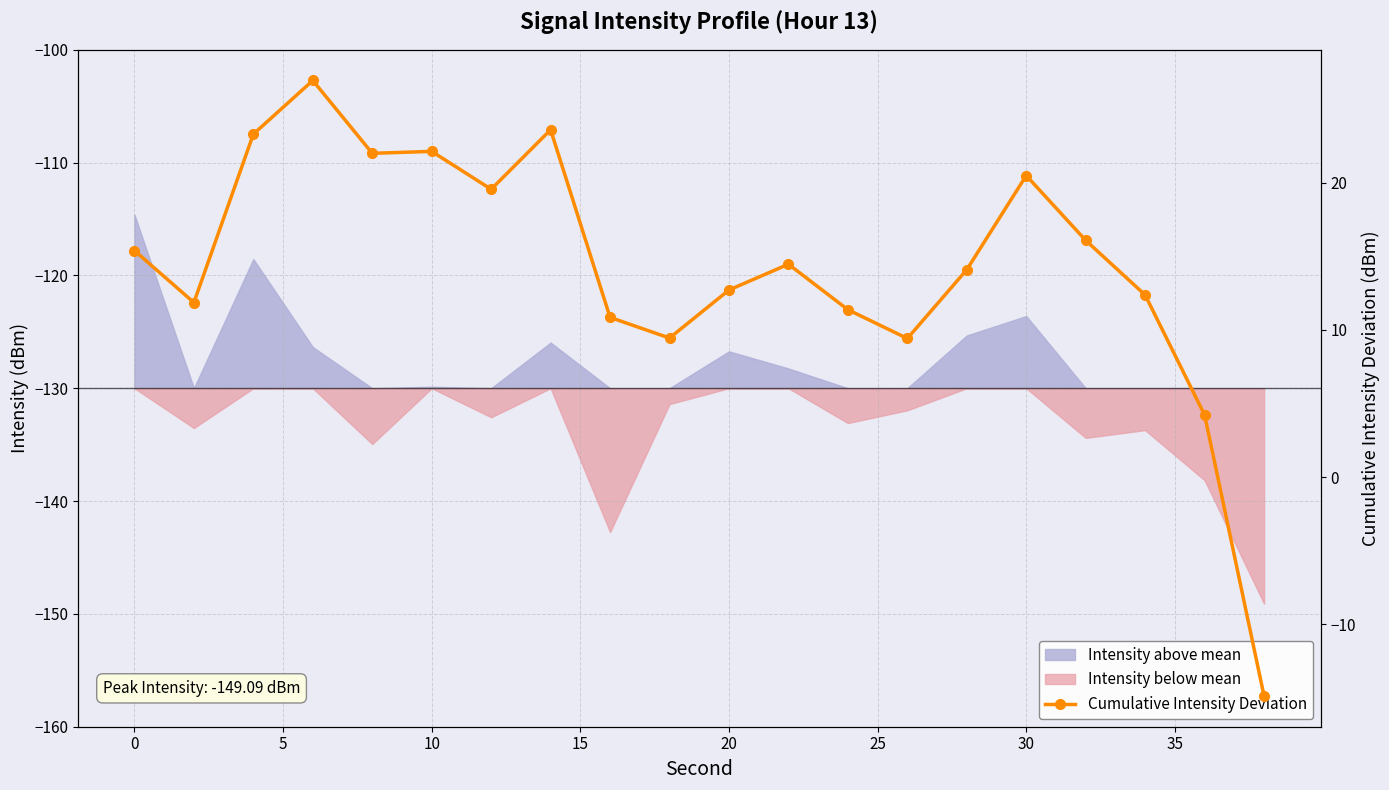

Count the number of values greater than 14.

11